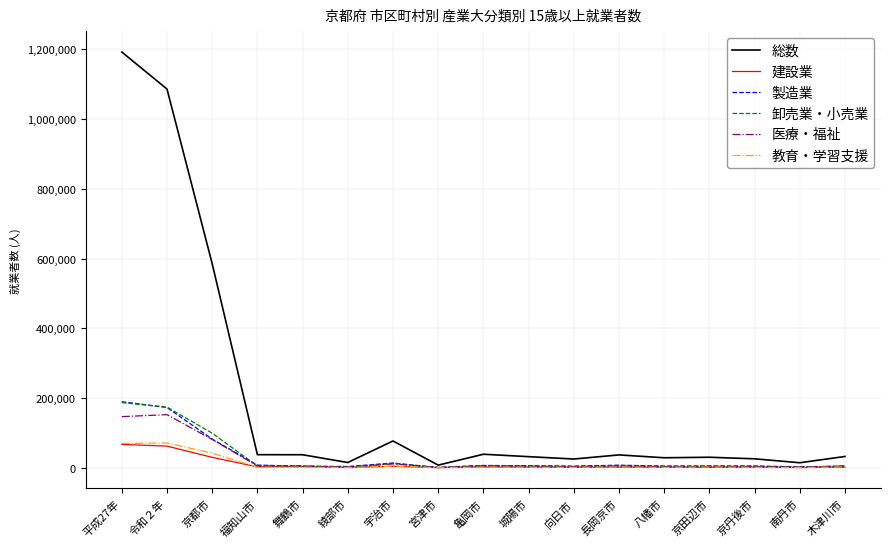

What is the maximum value shown in the chart?

1192645